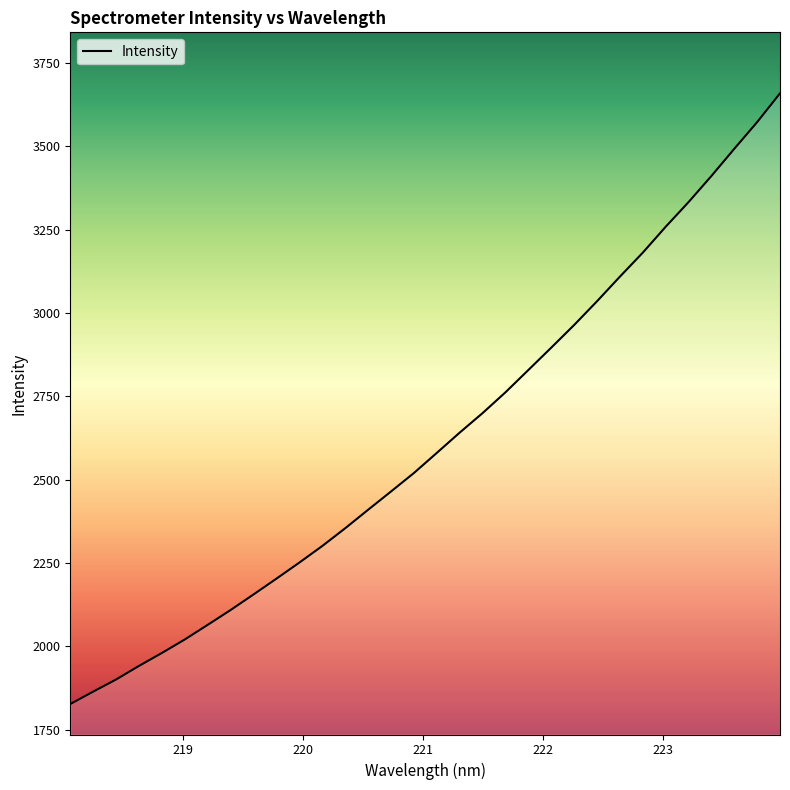

What is the smallest value displayed?

1827.4